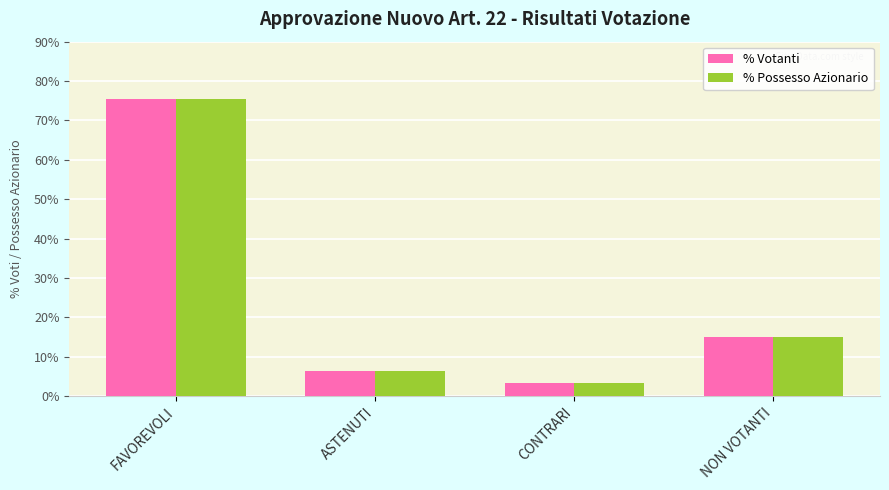

Is it true that % Votanti equals 75.5 at FAVOREVOLI?

True